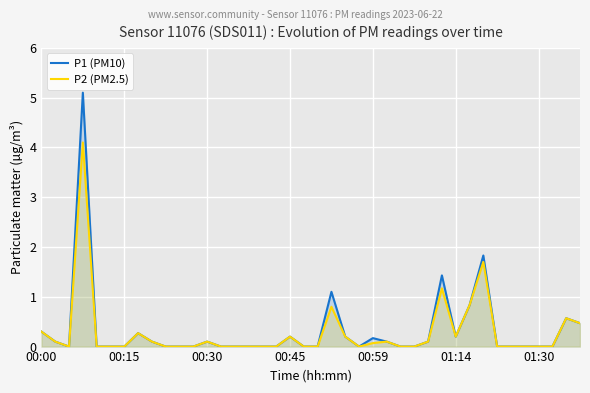

True or false: P1 (PM10) and P2 (PM2.5) intersect in this chart.

False